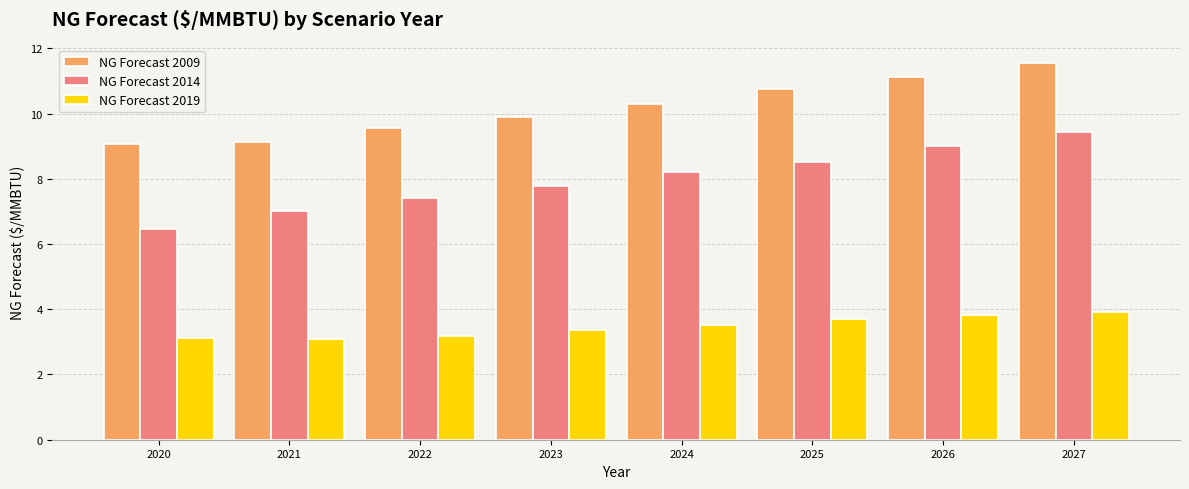

At which category is the sum across all series the highest?

2027